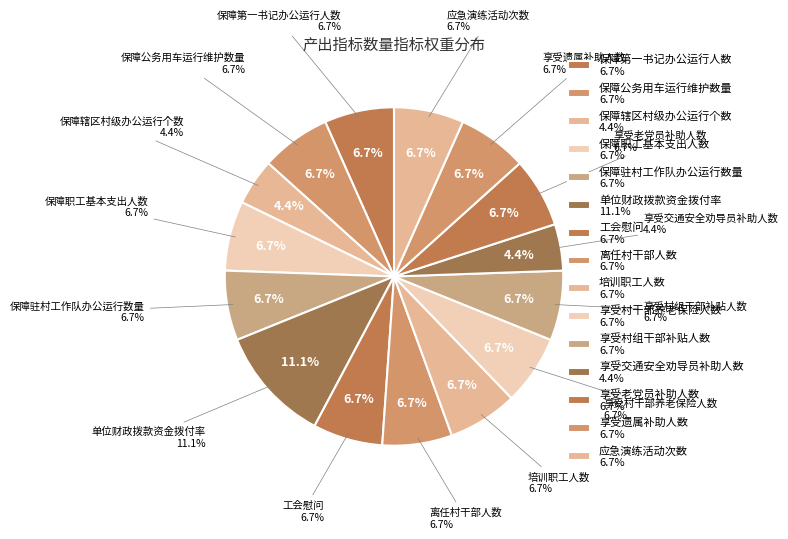

Which category has the smallest portion of the pie?

保障辖区村级办公运行个数